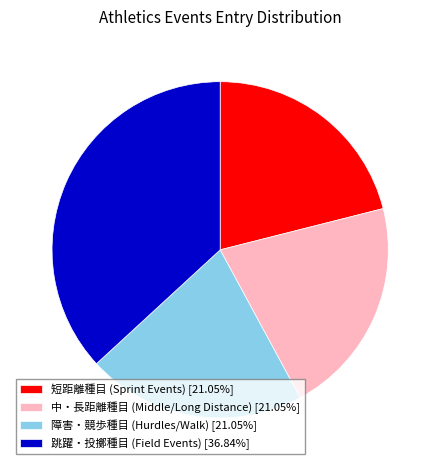

What is the ratio of the value at 短距離種目 (Sprint Events) [21.05%] to the value at 中・長距離種目 (Middle/Long Distance) [21.05%]?

1.0